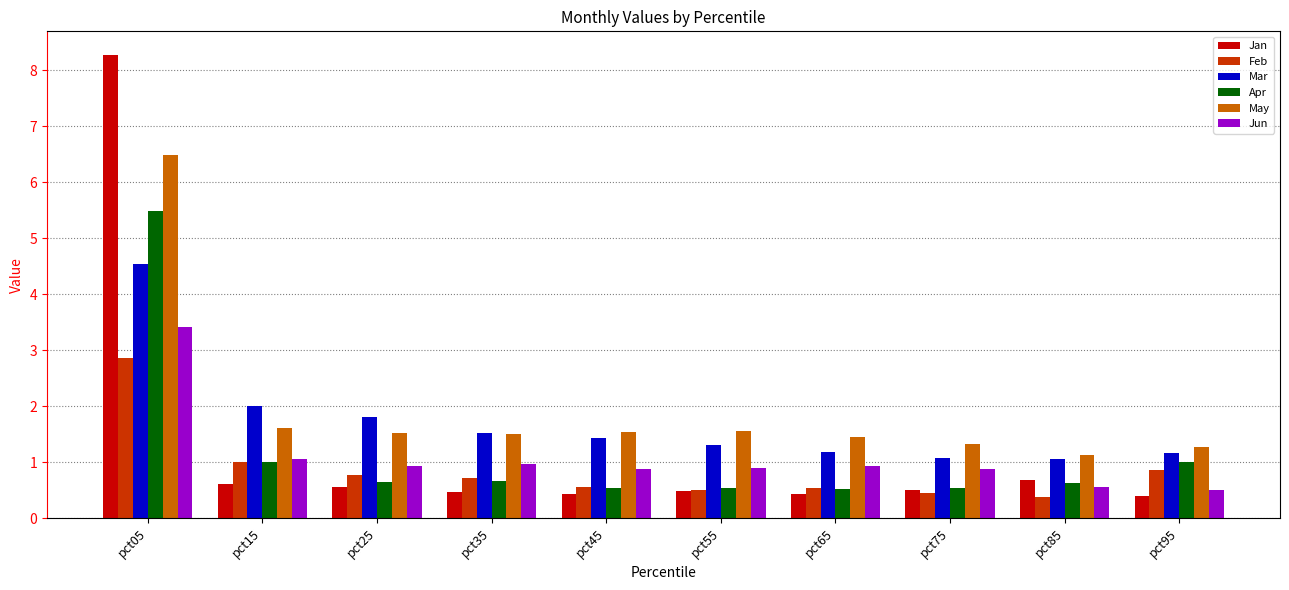

What is the total value across all series at pct35?

5.9